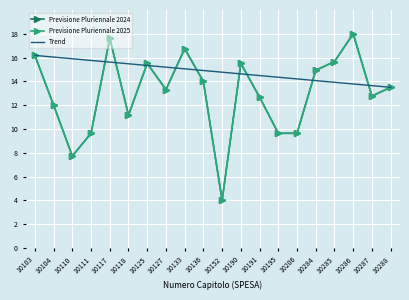

Reading right to left, transcribe all the data shown in this chart.

Previsione Pluriennale 2024: 13.5	12.8	18.0	15.7	14.9	9.6	9.6	12.7	15.5	4.0	14.0	16.7	13.3	15.5	11.2	17.6	9.6	7.7	12.0	16.2
Previsione Pluriennale 2025: 13.5	12.8	18.0	15.7	14.9	9.6	9.6	12.7	15.5	4.0	14.0	16.7	13.3	15.5	11.2	17.6	9.6	7.7	12.0	16.2
Trend: 13.5	13.6	13.8	13.9	14.1	14.2	14.3	14.5	14.6	14.8	14.9	15.1	15.2	15.3	15.5	15.6	15.8	15.9	16.0	16.2